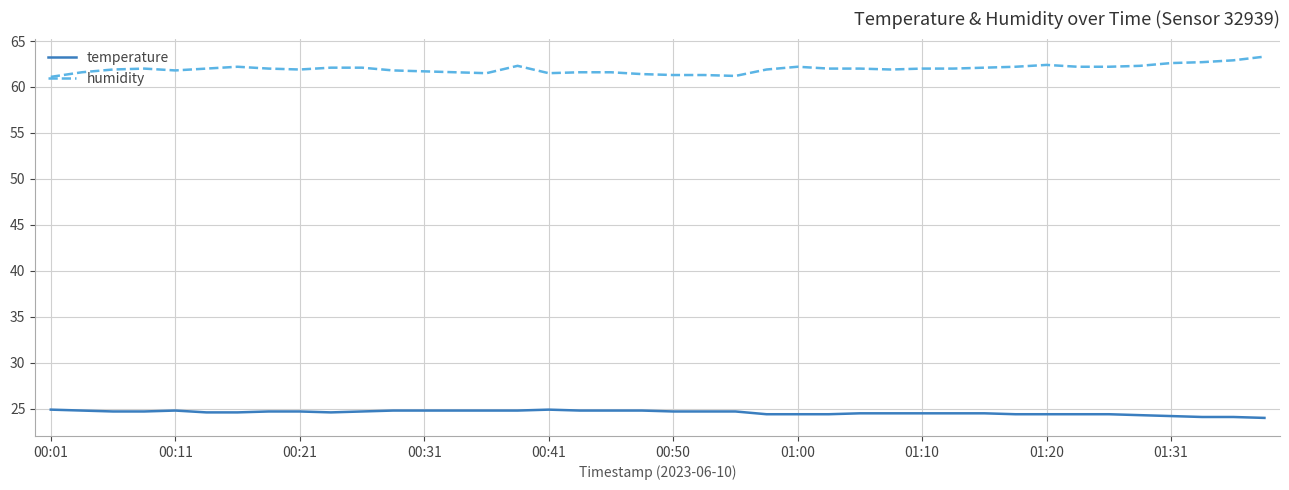

What is the greatest value displayed?

63.3